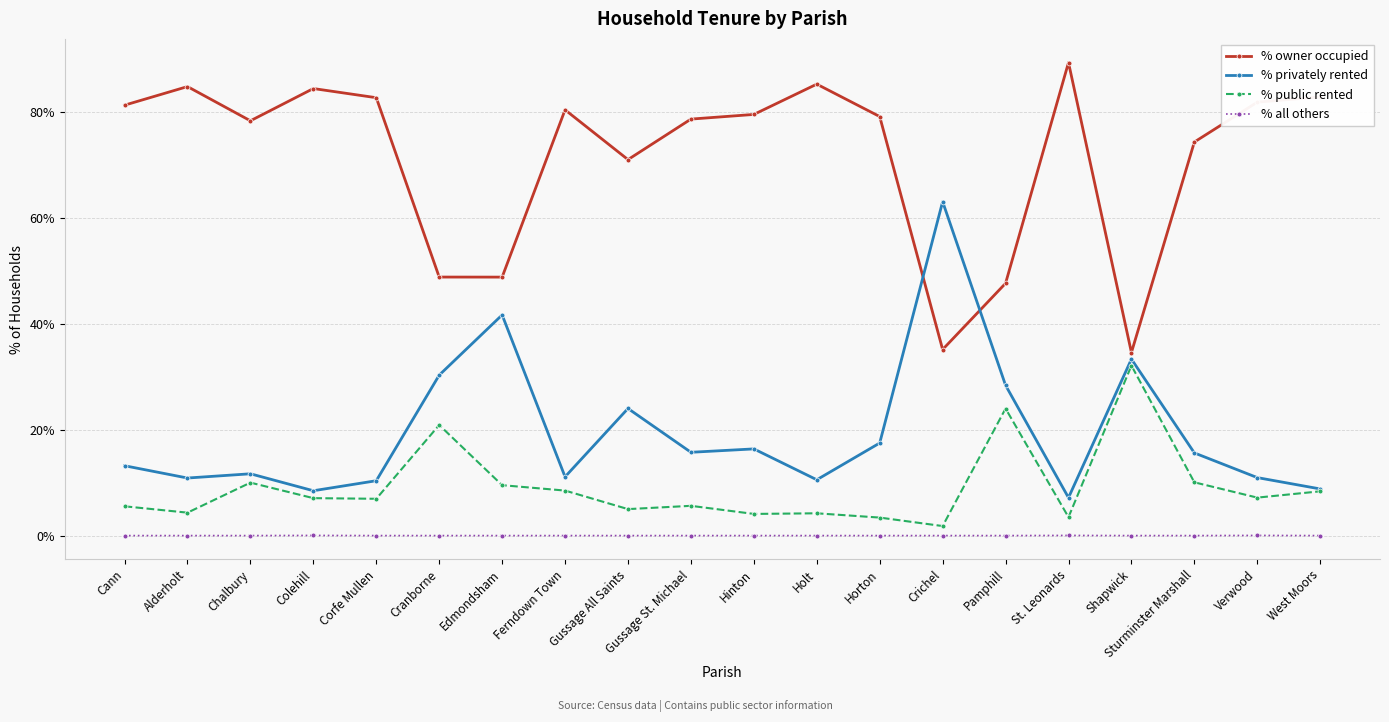

Which series has the largest total across all categories?

% owner occupied